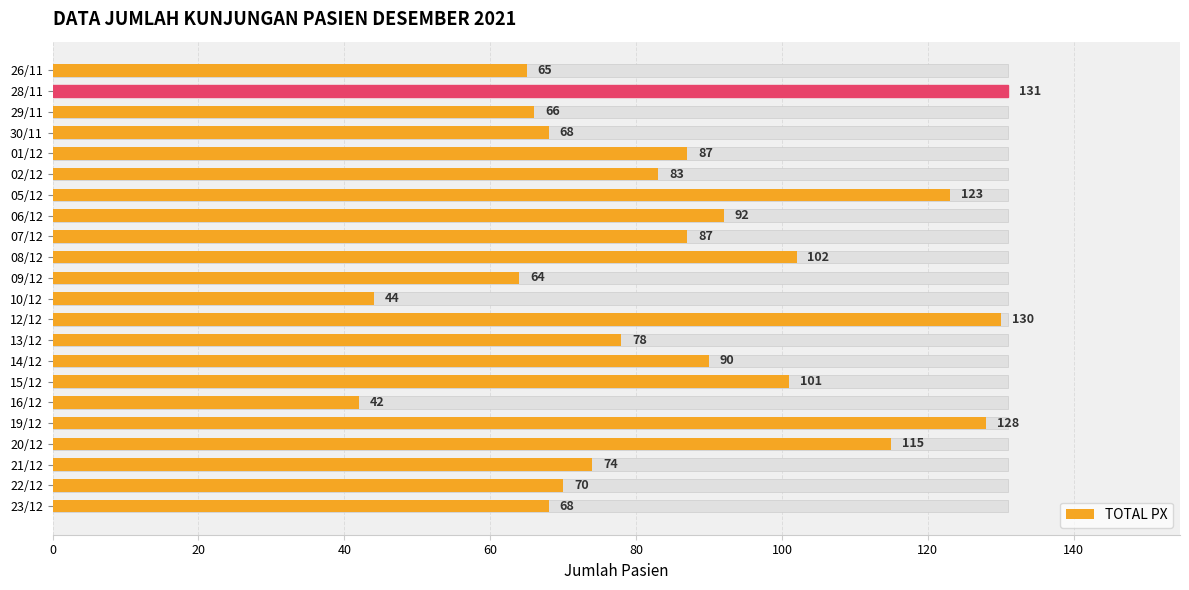

Are the bars horizontal?

Yes